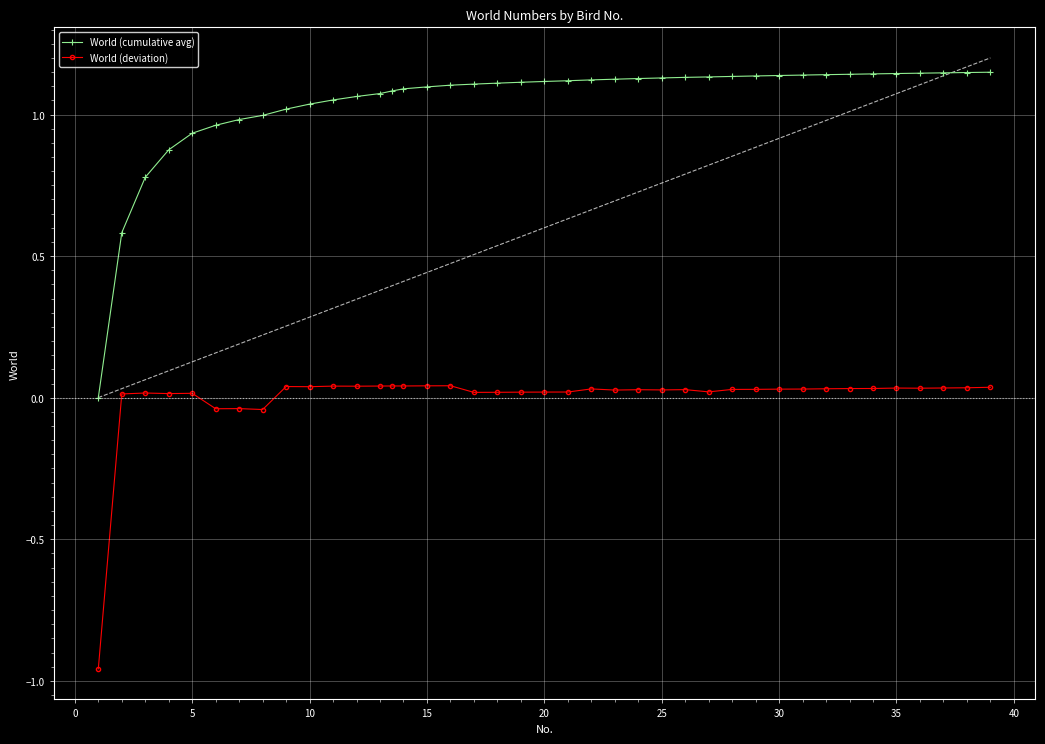

True or false: World (cumulative avg) and World (deviation) intersect in this chart.

False